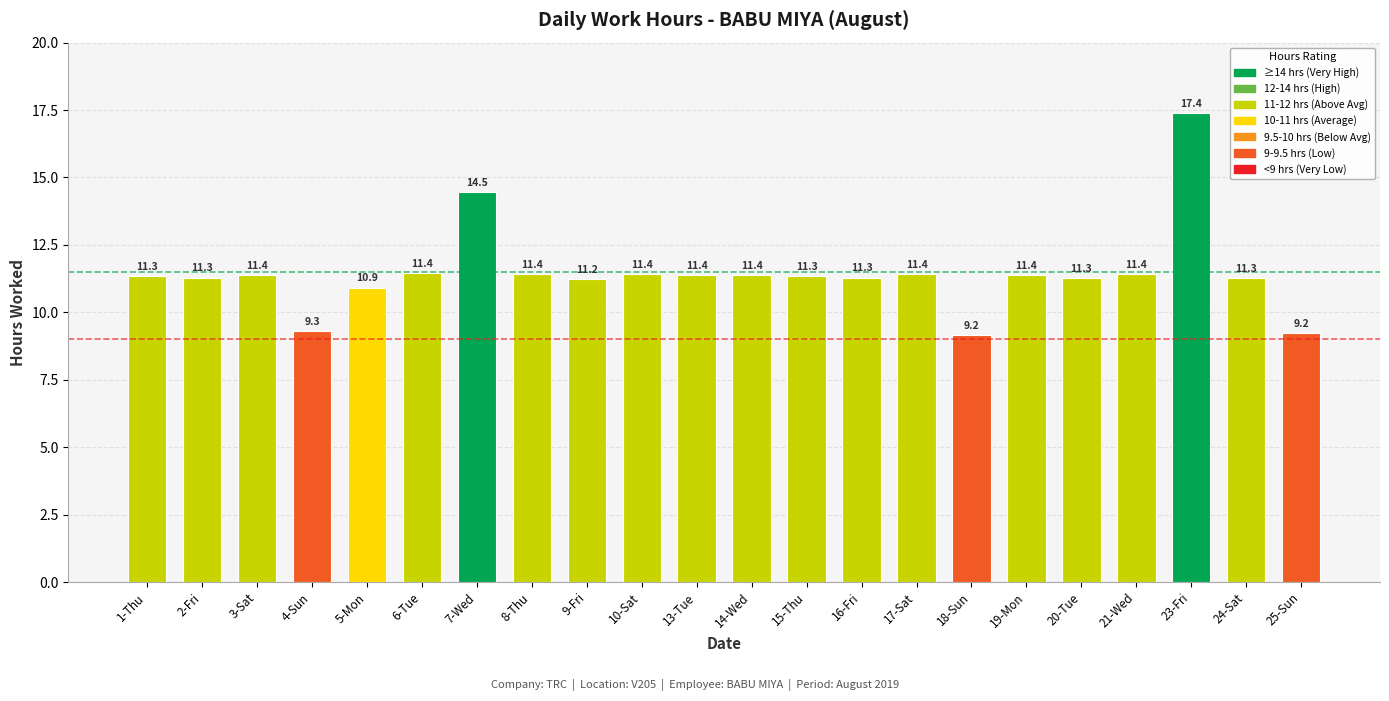

What is the sum of all values?

252.2